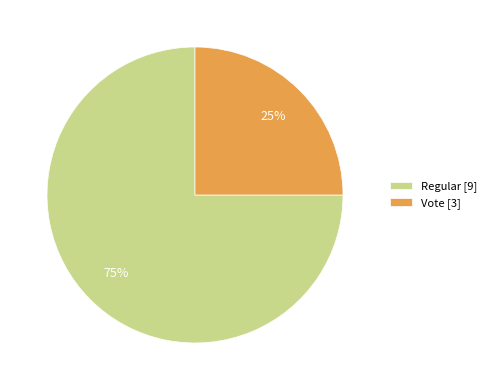

Count the number of slices in the pie.

2